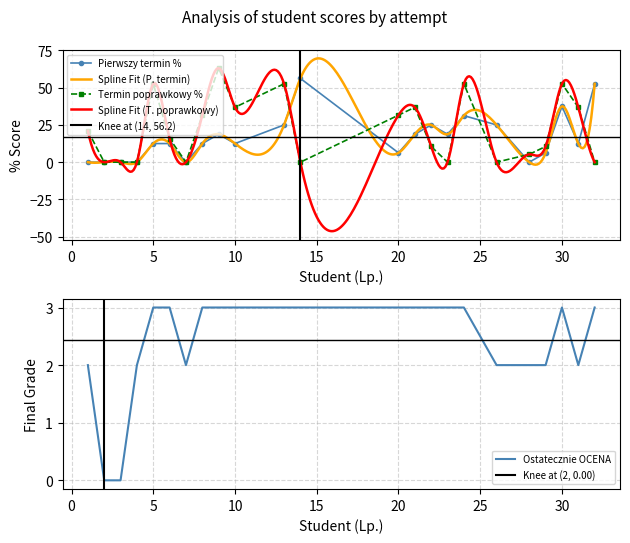

Does the chart have visible grid lines?

Yes